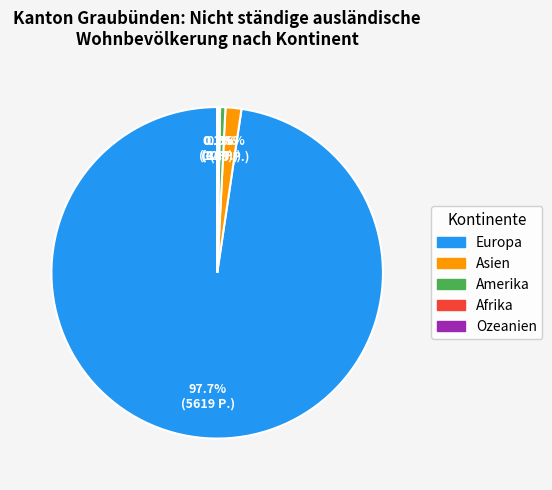

Which slice is the largest?

Europa